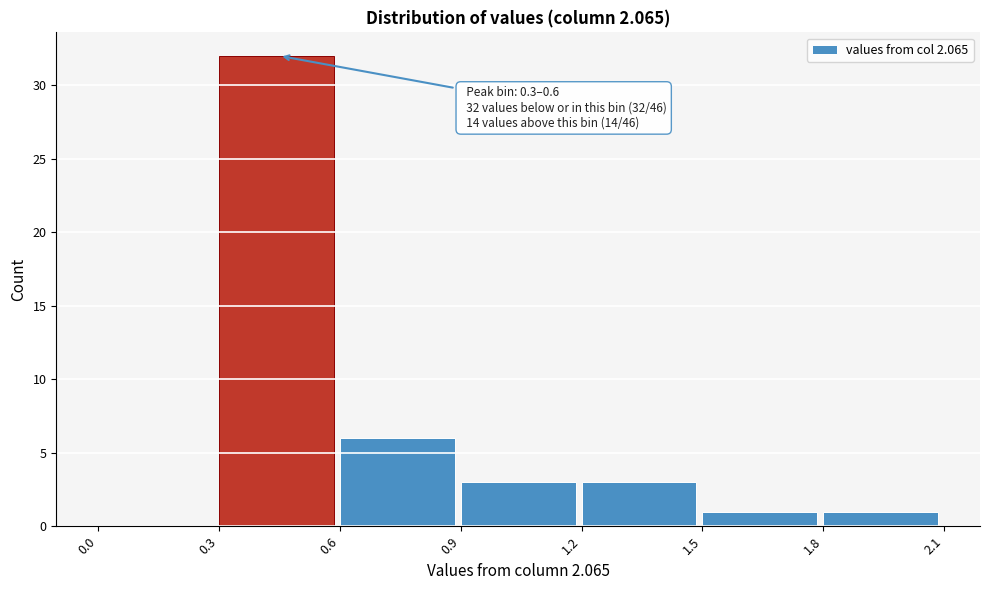

Over which range of the x-axis is the bar tallest?

0.3 to 0.6